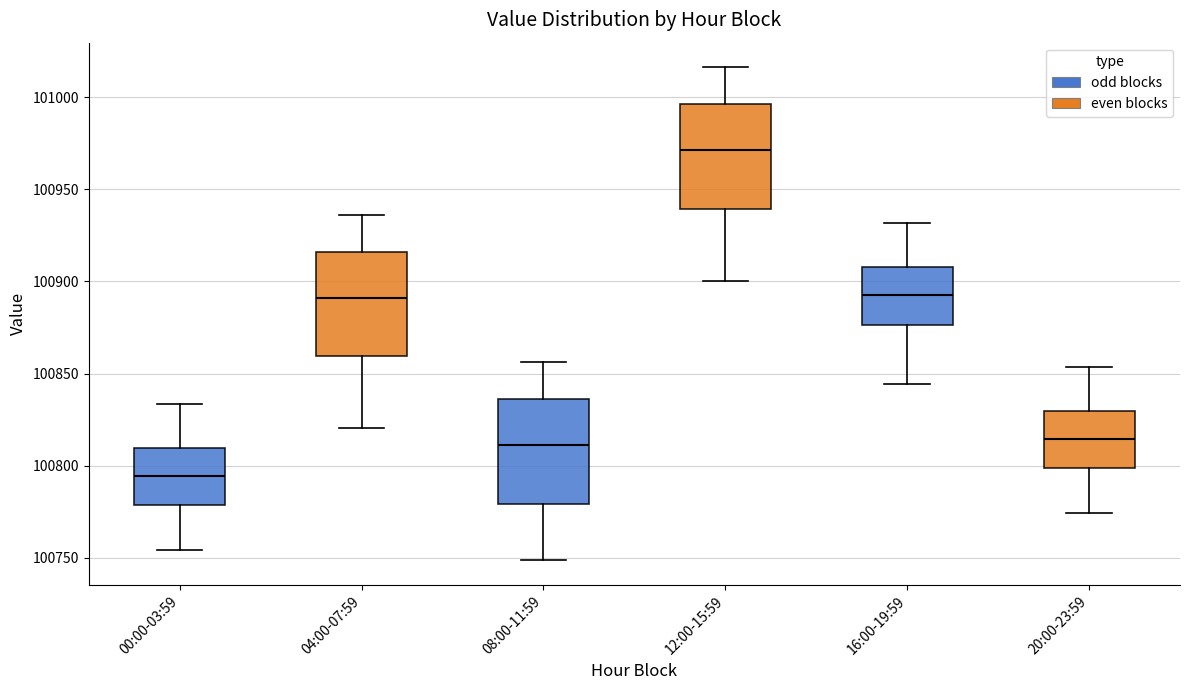

Reading left to right, transcribe this box plot: for each box, give where its median line is, the range the box spans, and where its two whiskers end, as read against the y-axis. The values are not printed on the chart, so give them approximately, as read against the axis.

00:00-03:59: median 100795, box 100780 to 100810, whiskers 100755 to 100835
04:00-07:59: median 100890, box 100860 to 100915, whiskers 100820 to 100935
08:00-11:59: median 100810, box 100780 to 100835, whiskers 100750 to 100855
12:00-15:59: median 100970, box 100940 to 100995, whiskers 100900 to 101015
16:00-19:59: median 100895, box 100875 to 100910, whiskers 100845 to 100930
20:00-23:59: median 100815, box 100800 to 100830, whiskers 100775 to 100855